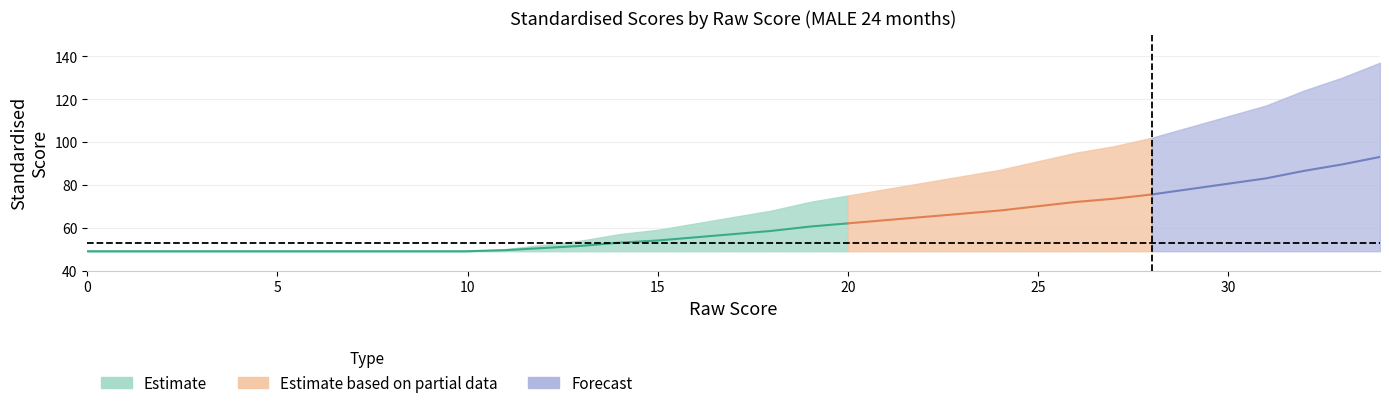

What is the difference between the NON-VERBAL Raw values at 1 and 14?

13